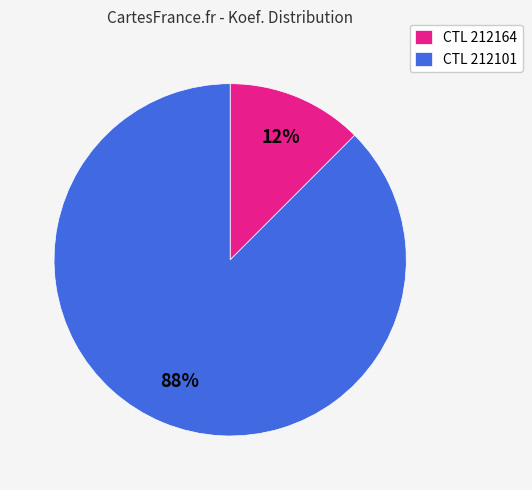

Combined, do CTL 212164 and CTL 212101 account for over 50%?

Yes